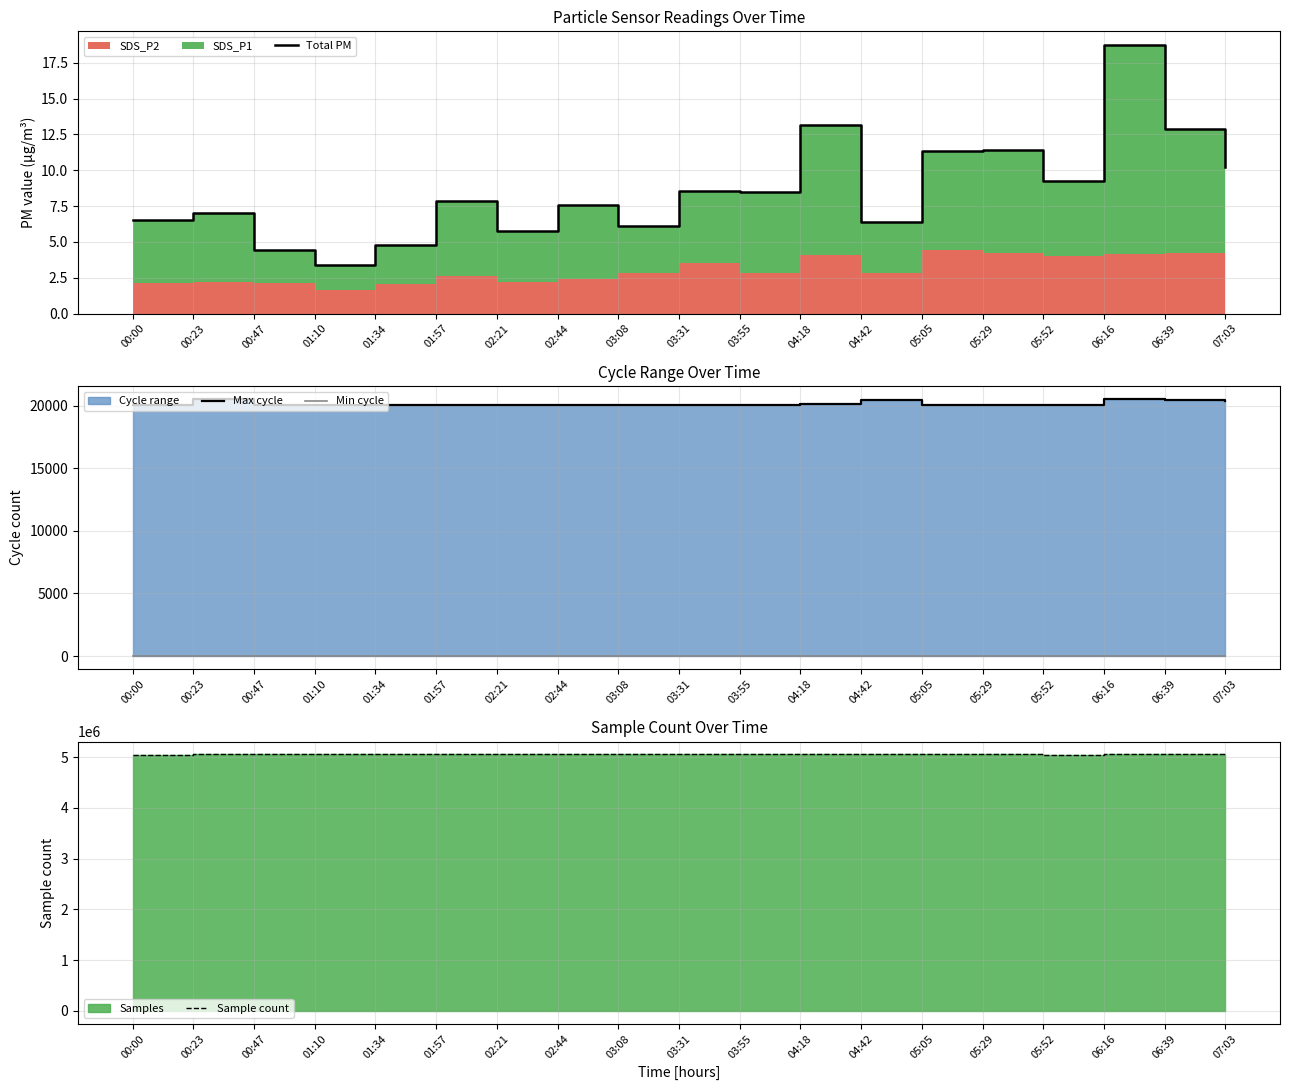

The value of Sample count at 05:05 is 3041636.2. True or false?

False